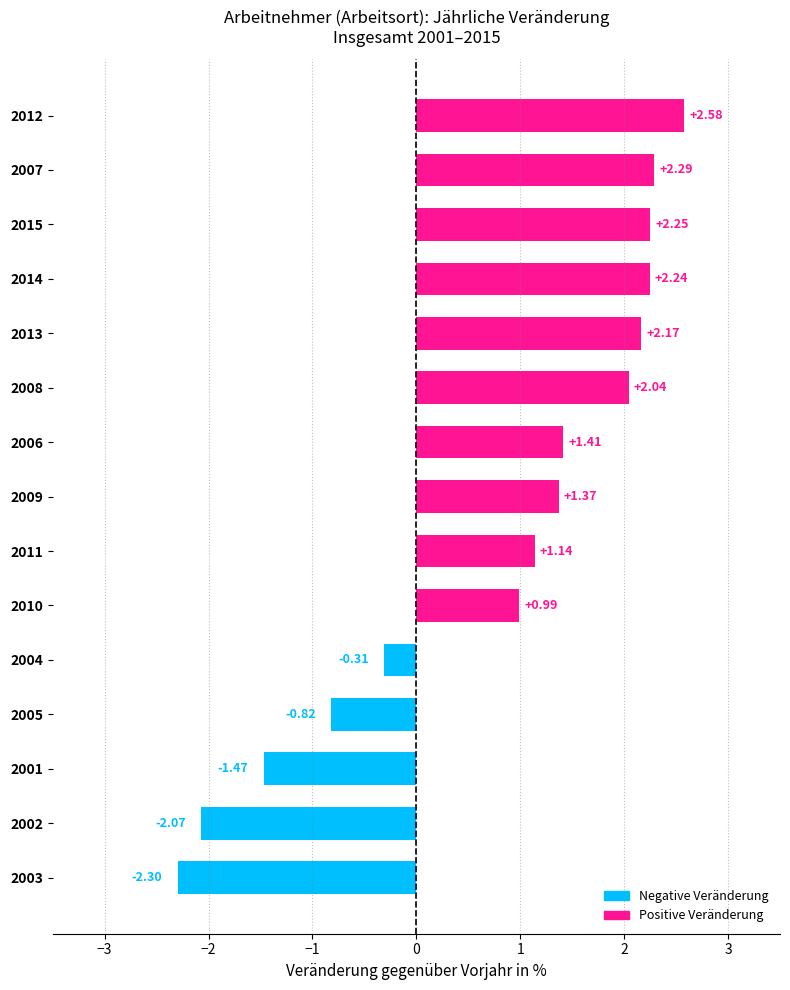

What is the sum of the values at 2005 and 2001?

-2.3